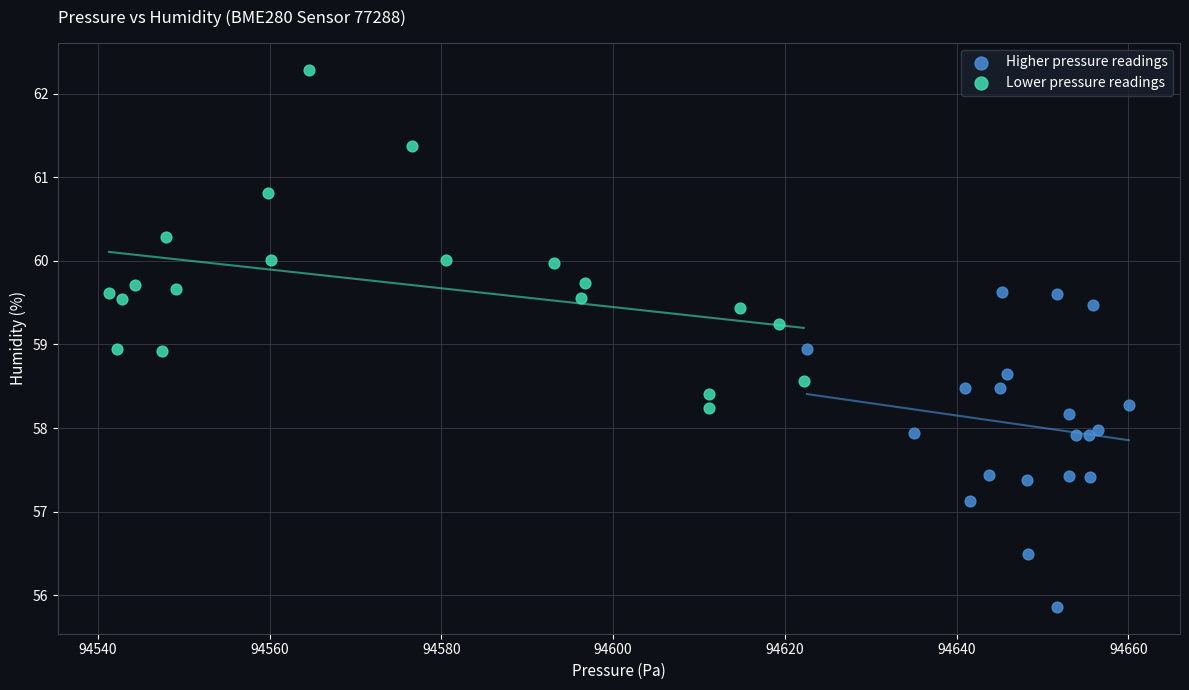

Which series contains the highest Y value?

Lower pressure readings